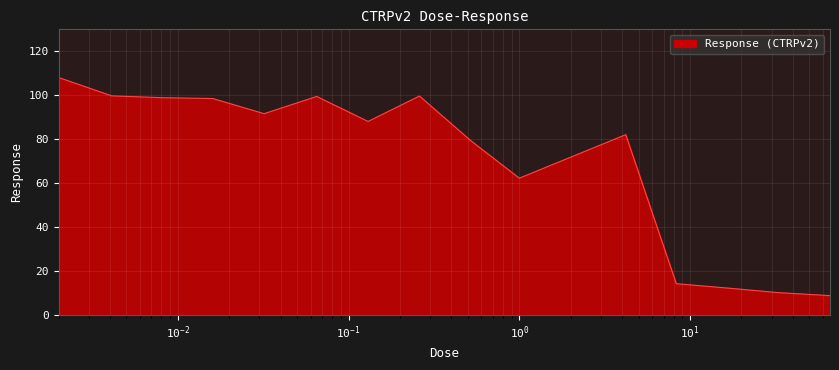

How many lines are shown in the chart?

1